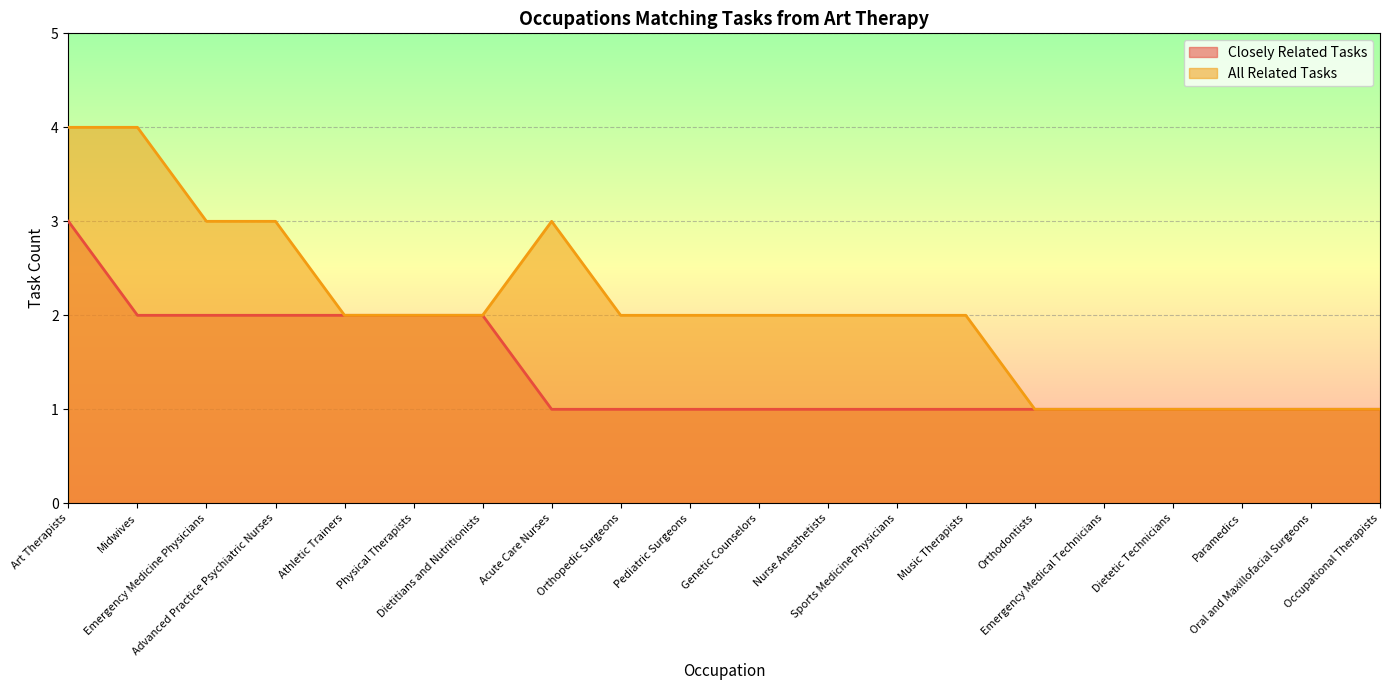

What is the value of the All Related Tasks point at the 16th from the left?

1